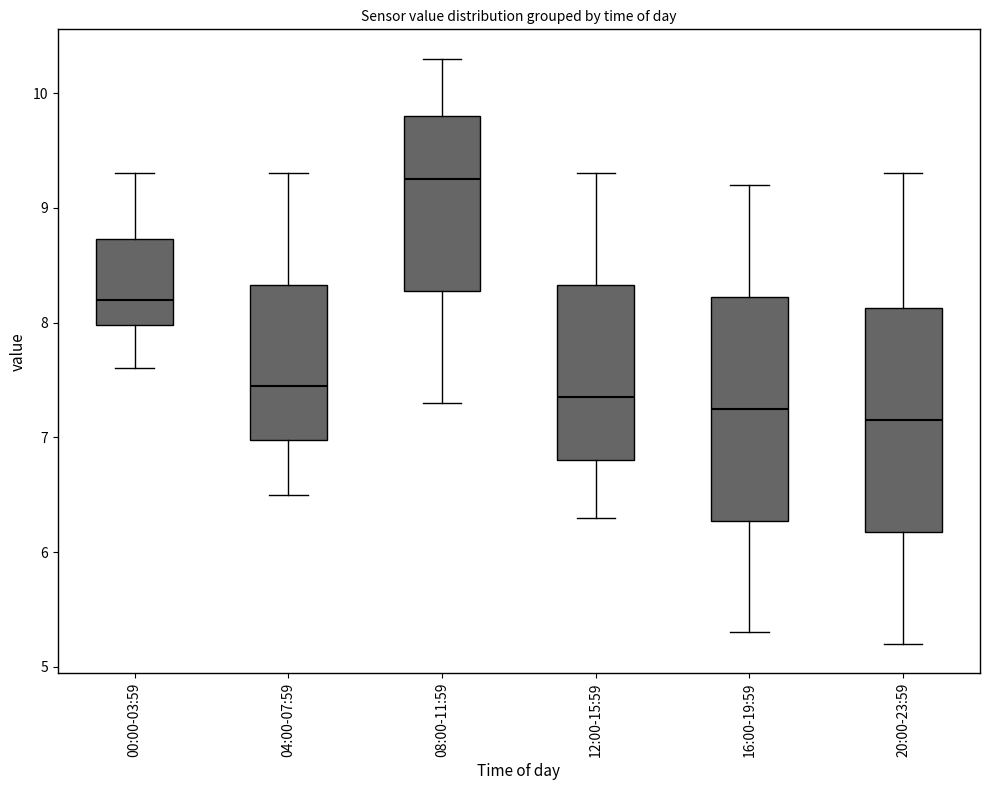

Reading left to right, transcribe this box plot: for each box, give where its median line is, the range the box spans, and where its two whiskers end, as read against the y-axis. The values are not printed on the chart, so give them approximately, as read against the axis.

00:00-03:59: median 8.2, box 8.0 to 8.7, whiskers 7.6 to 9.3
04:00-07:59: median 7.5, box 7.0 to 8.3, whiskers 6.5 to 9.3
08:00-11:59: median 9.3, box 8.3 to 9.8, whiskers 7.3 to 10.3
12:00-15:59: median 7.4, box 6.8 to 8.3, whiskers 6.3 to 9.3
16:00-19:59: median 7.3, box 6.3 to 8.2, whiskers 5.3 to 9.2
20:00-23:59: median 7.2, box 6.2 to 8.1, whiskers 5.2 to 9.3